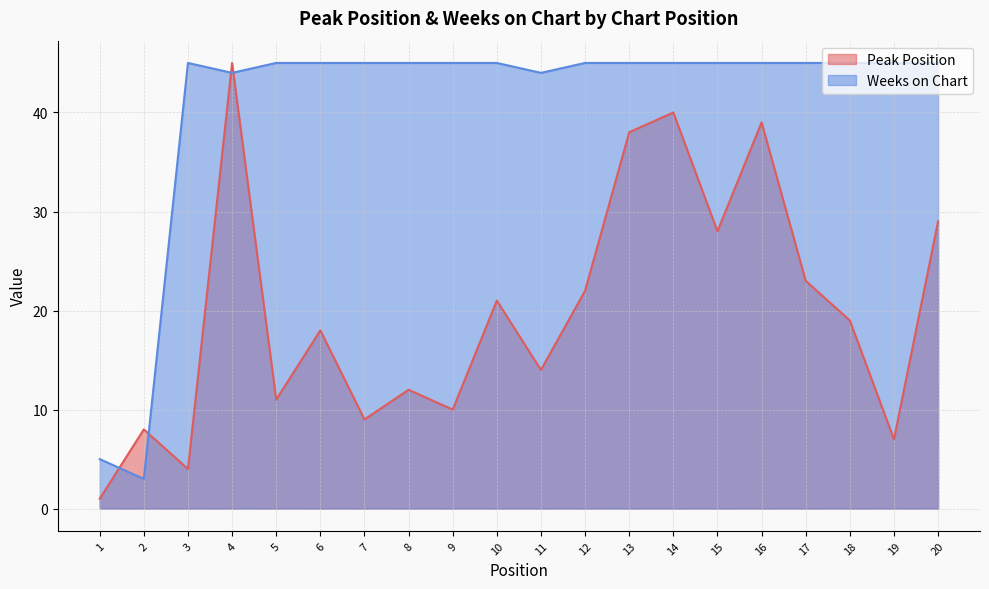

Which series has the widest spread of values?

Peak Position